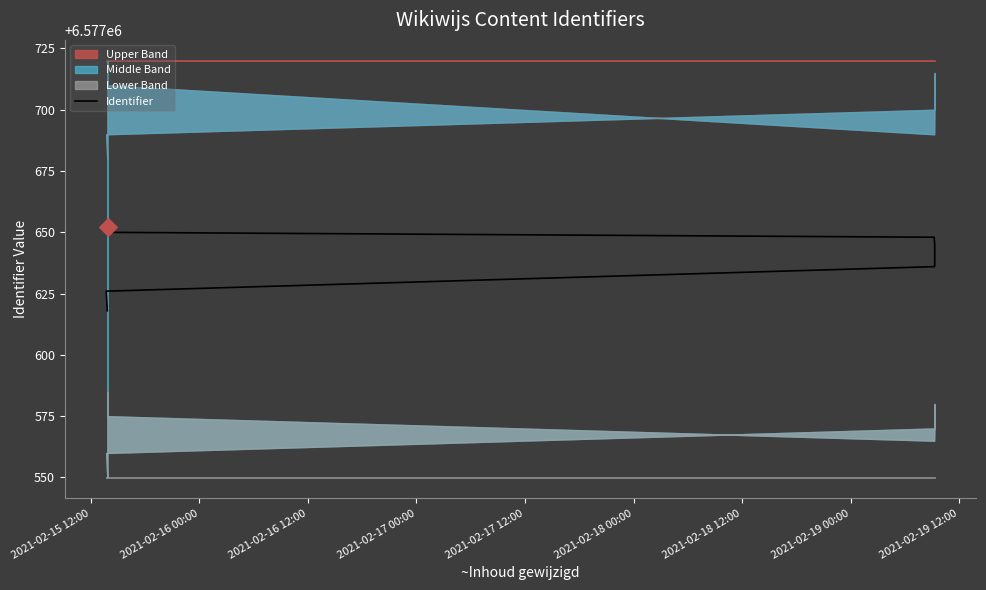

Which has a higher value, 2021-02-16 00:00 or 2021-02-17 12:00?

2021-02-17 12:00